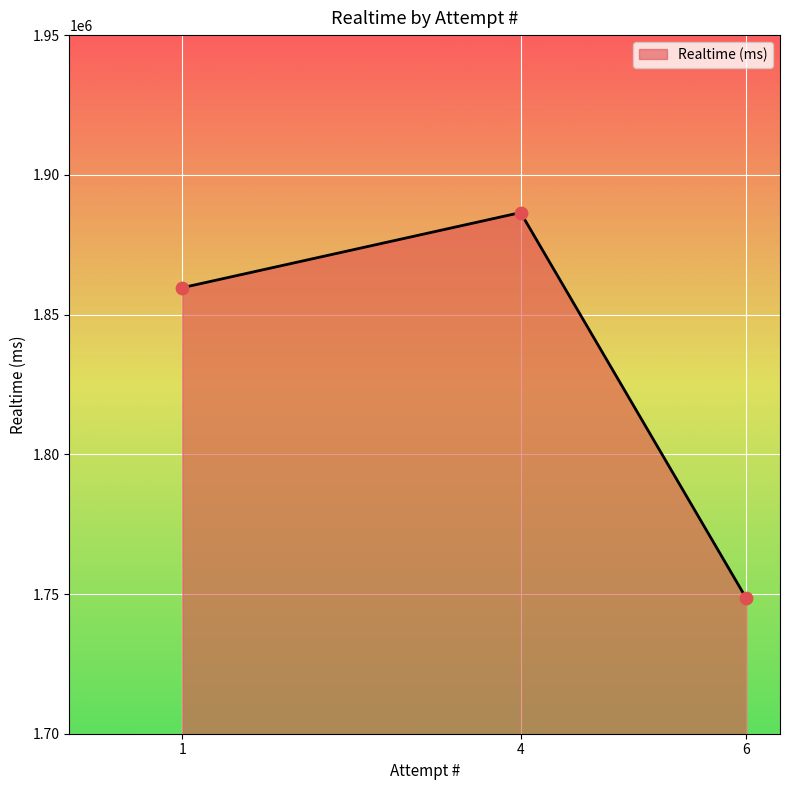

What is the ratio of the value at 1 to the value at 6?

1.1